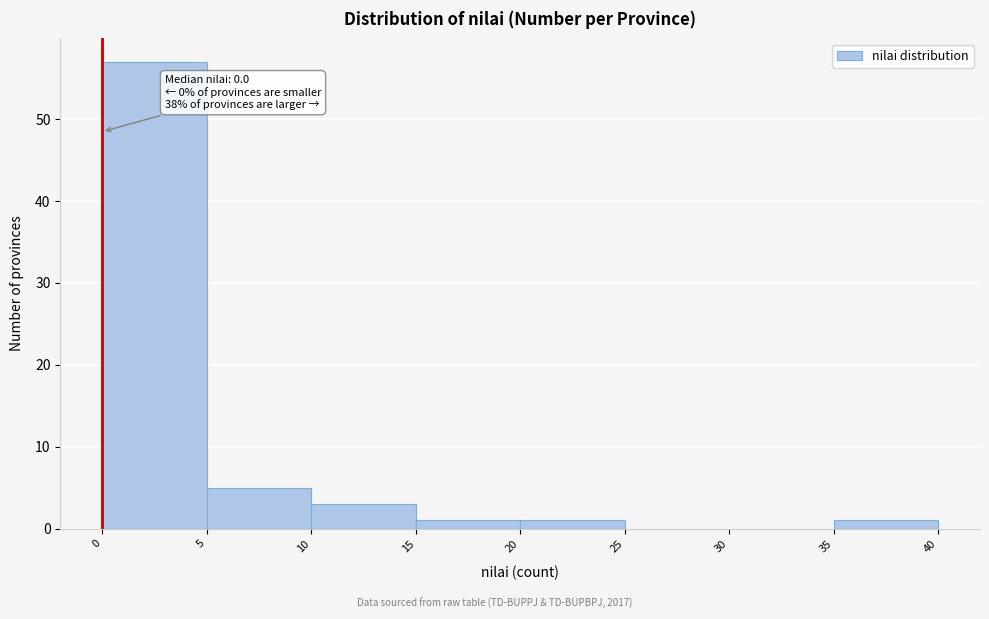

Over which range of the x-axis is the bar tallest?

0 to 5